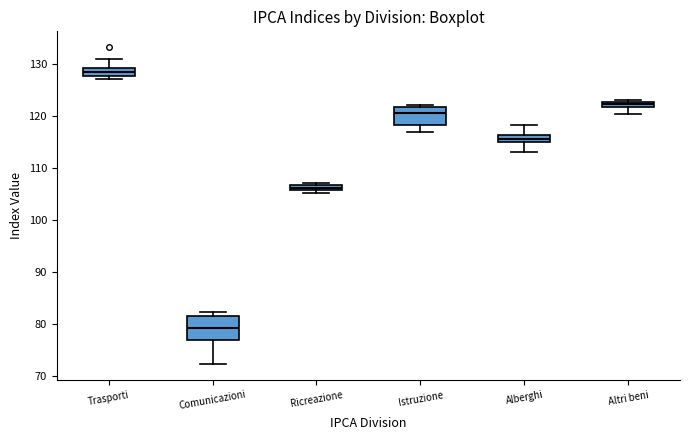

Comparing the boxes themselves (not the whiskers), which one is the tallest?

Comunicazioni